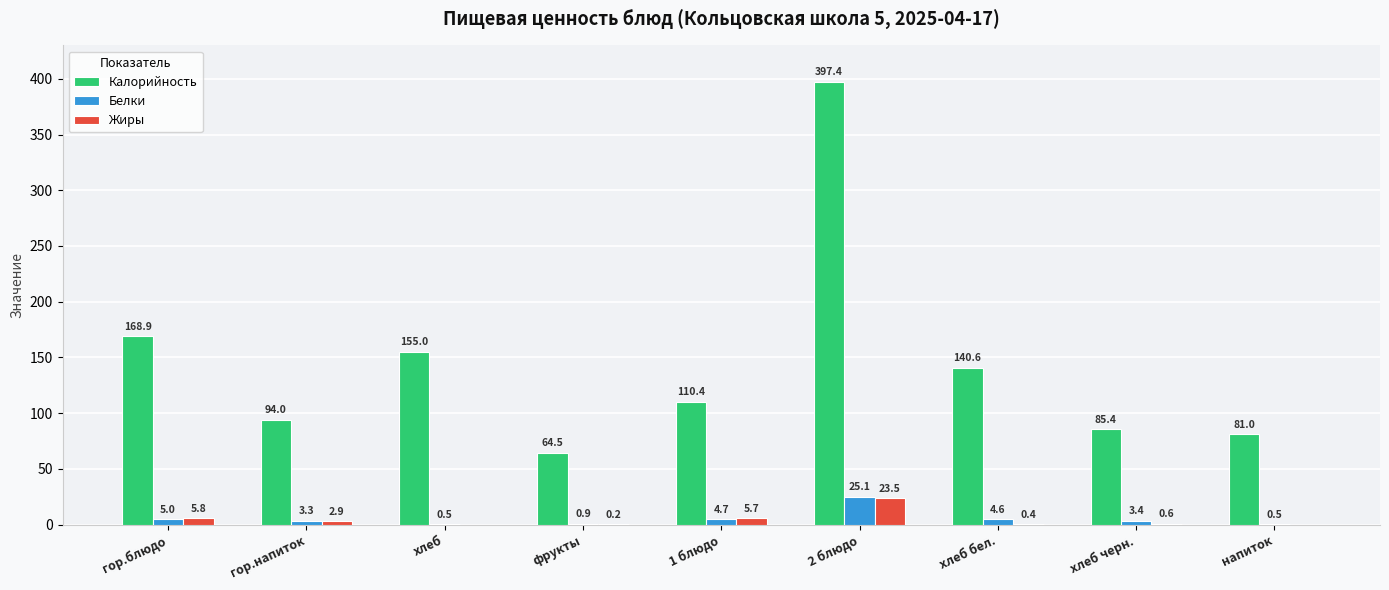

Which series changed the most between гор.напиток and хлеб черн.?

Калорийность